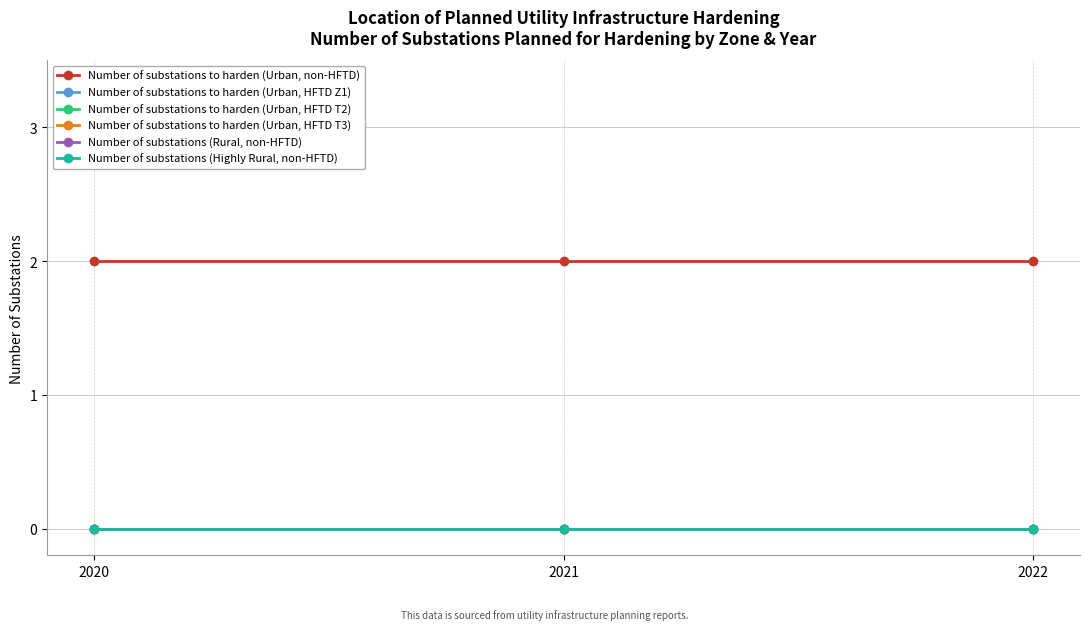

The Number of substations (Rural, non-HFTD) series shows 0 at 2022. True or false?

True